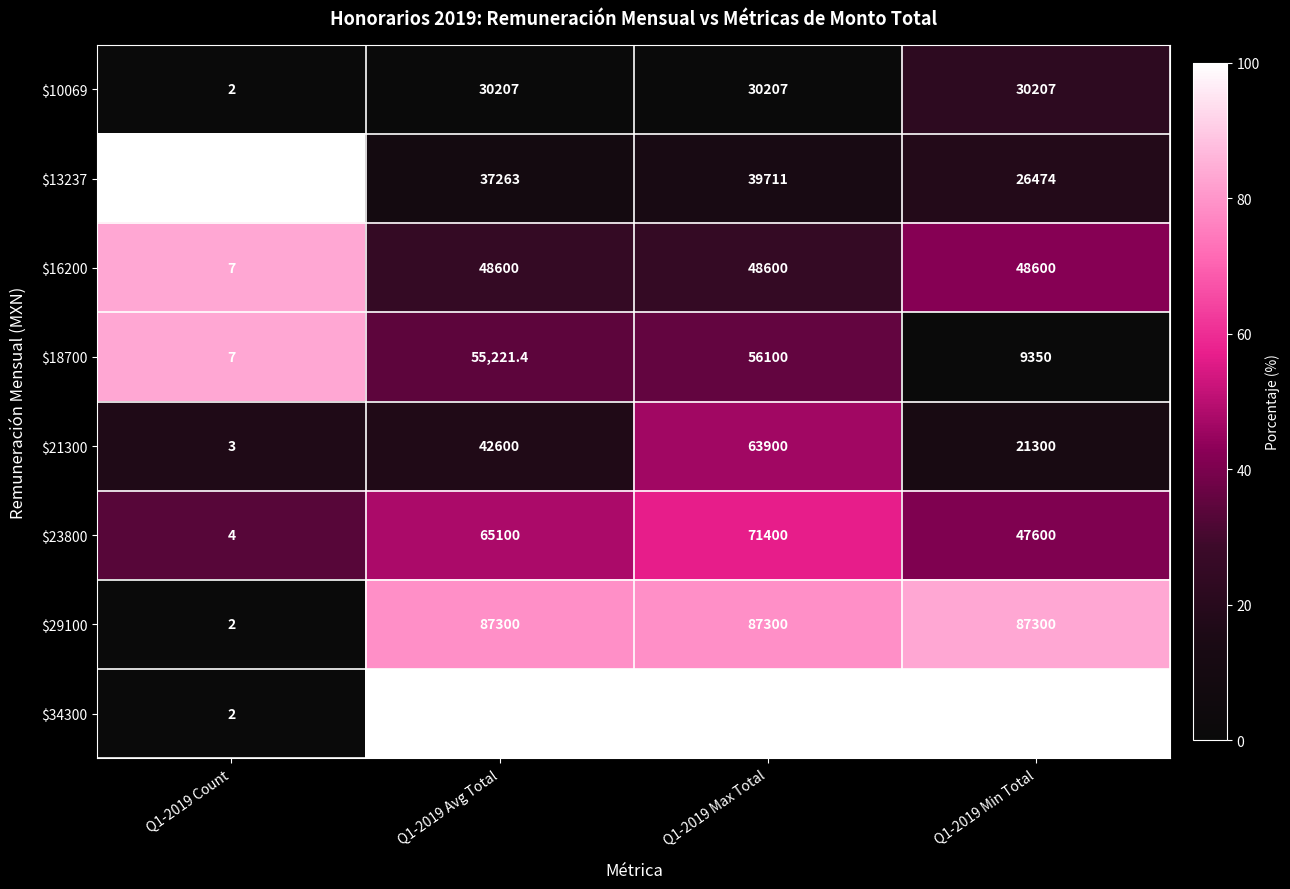

Is it true that $21300 equals 42600.0 at Q1-2019 Avg Total?

True